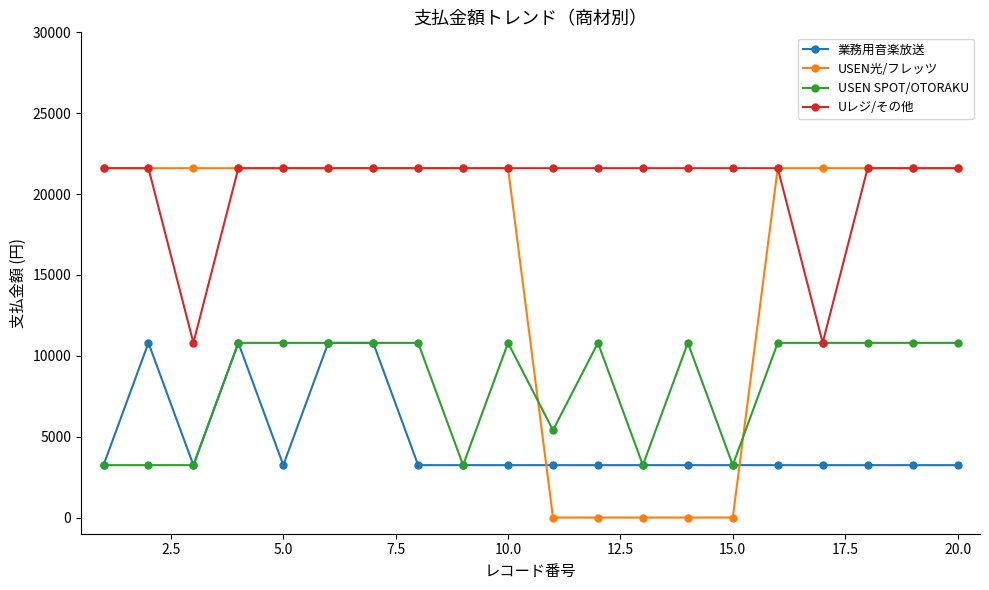

What is the highest value of the USEN光/フレッツ series?

21600